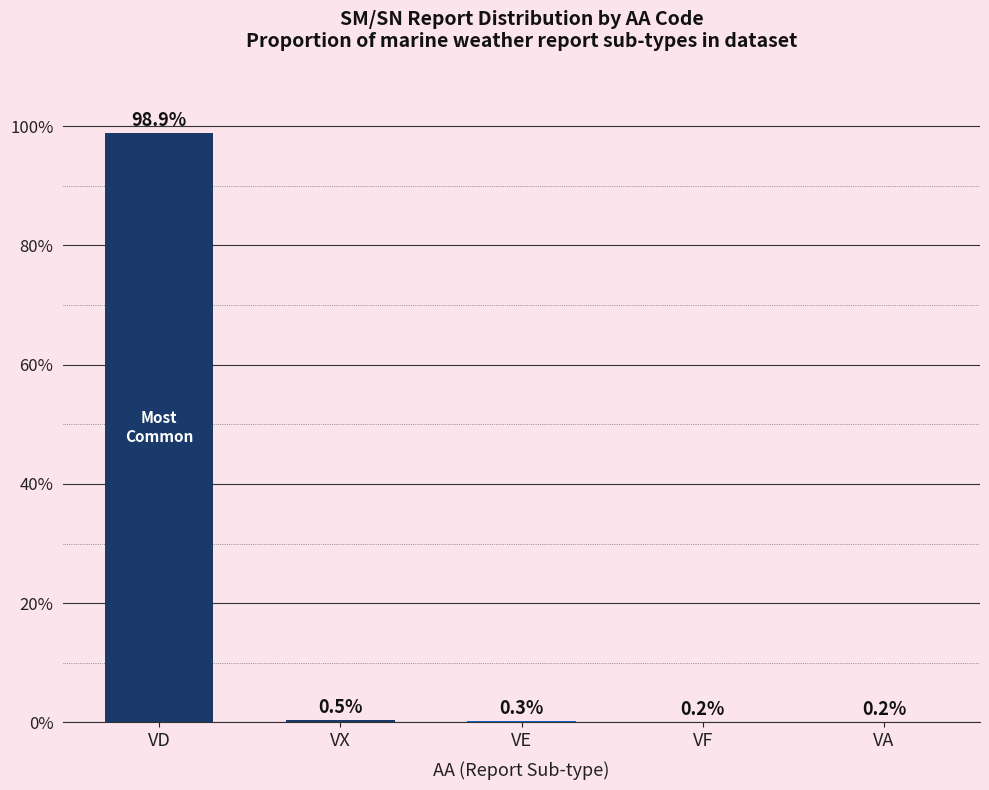

What is the change in value from VD to VE?

-98.6